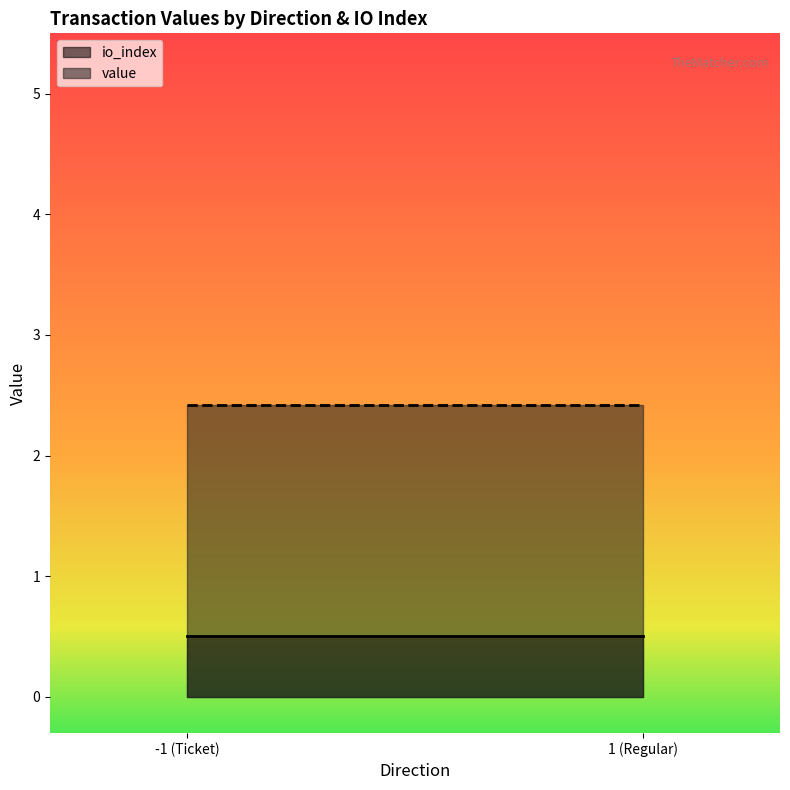

How many io_index values are between 0 and 1?

4